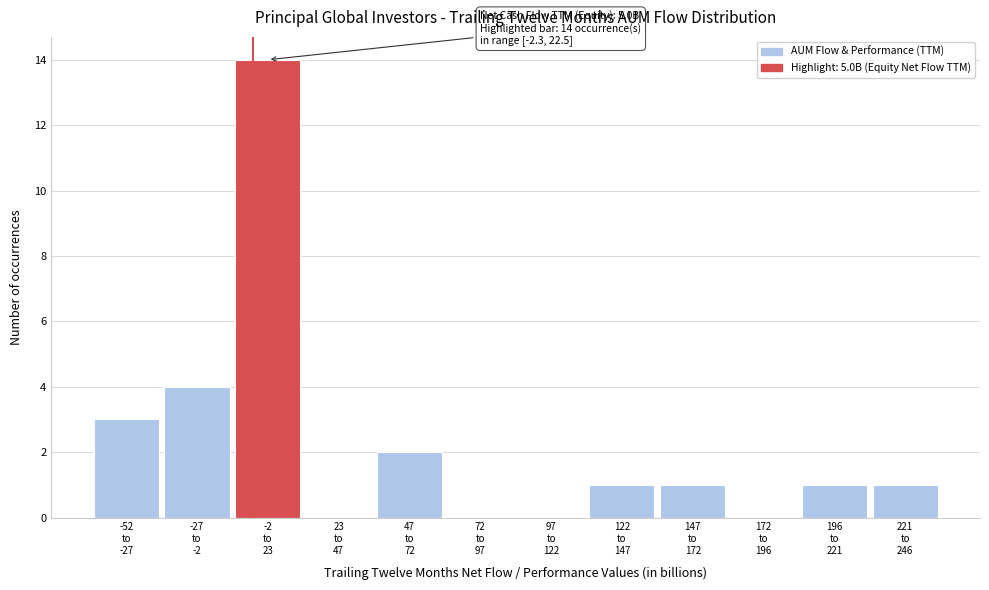

Count the number of categories in the chart.

12